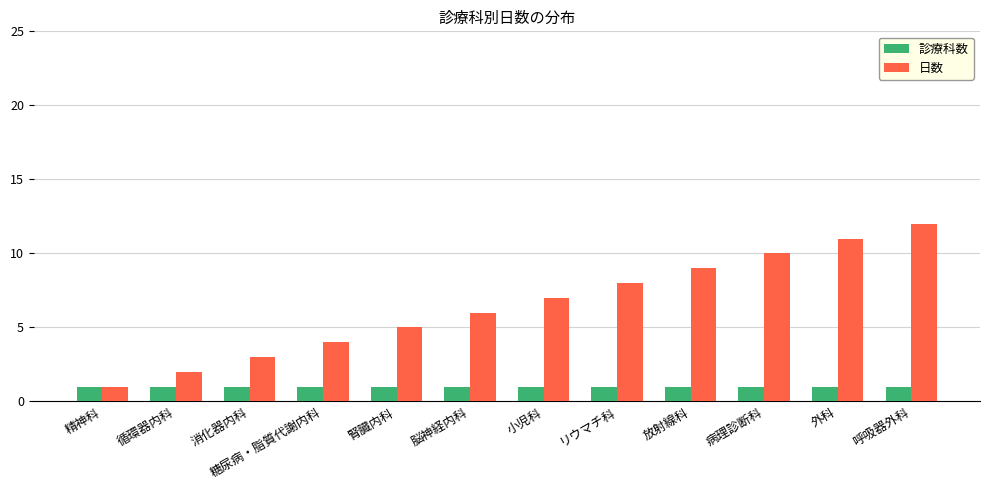

Reading left to right, what are all the values shown in this chart?

診療科数: 1	1	1	1	1	1	1	1	1	1	1	1
日数: 1	2	3	4	5	6	7	8	9	10	11	12